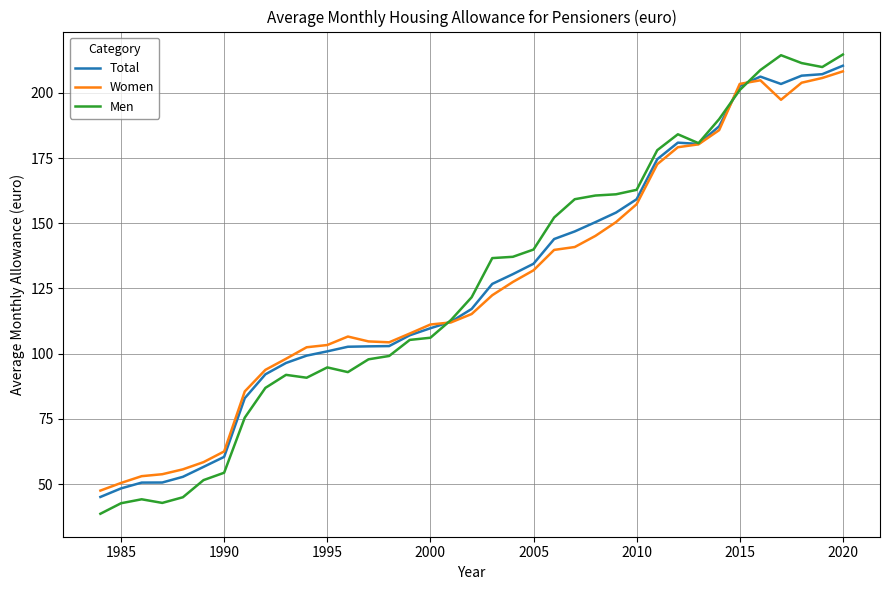

What is the highest value of the Total series?

210.4